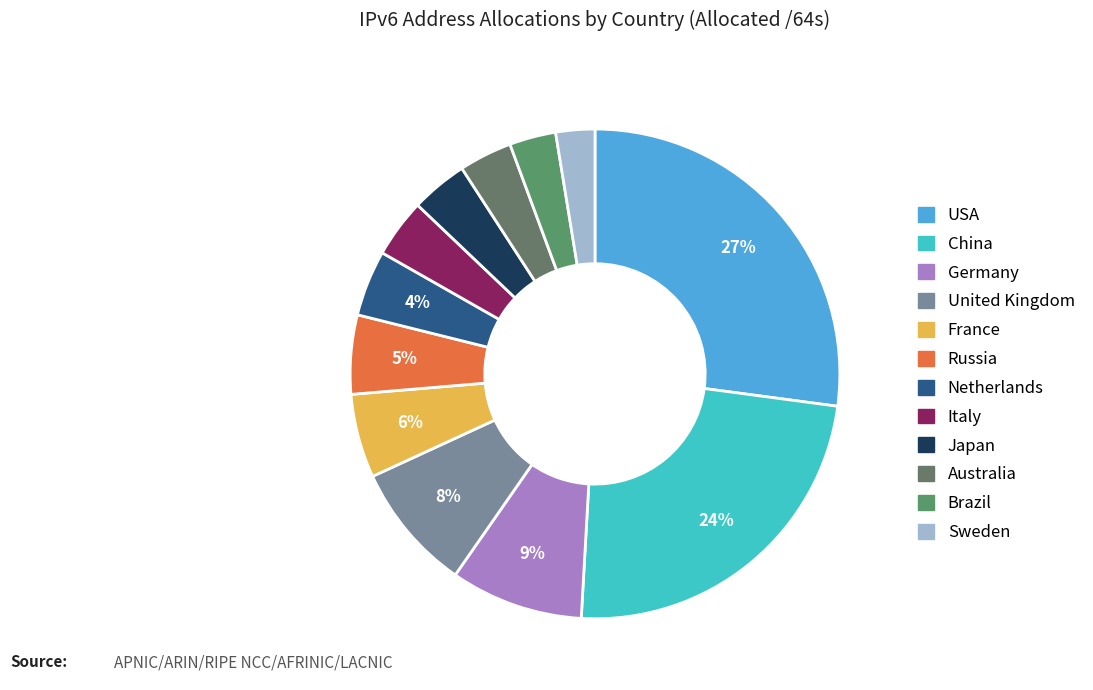

Count the number of slices in the pie.

12